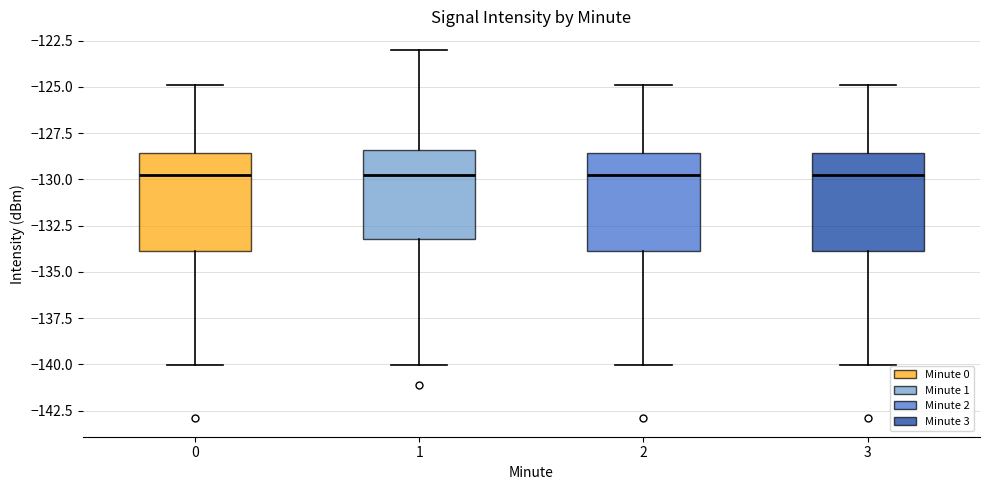

Reading left to right, transcribe this box plot: for each box, give where its median line is, the range the box spans, and where its two whiskers end, as read against the y-axis. The values are not printed on the chart, so give them approximately, as read against the axis.

0: median -130.0, box -134.0 to -128.5, whiskers -140.0 to -125.0
1: median -130.0, box -133.0 to -128.5, whiskers -140.0 to -123.0
2: median -130.0, box -134.0 to -128.5, whiskers -140.0 to -125.0
3: median -130.0, box -134.0 to -128.5, whiskers -140.0 to -125.0